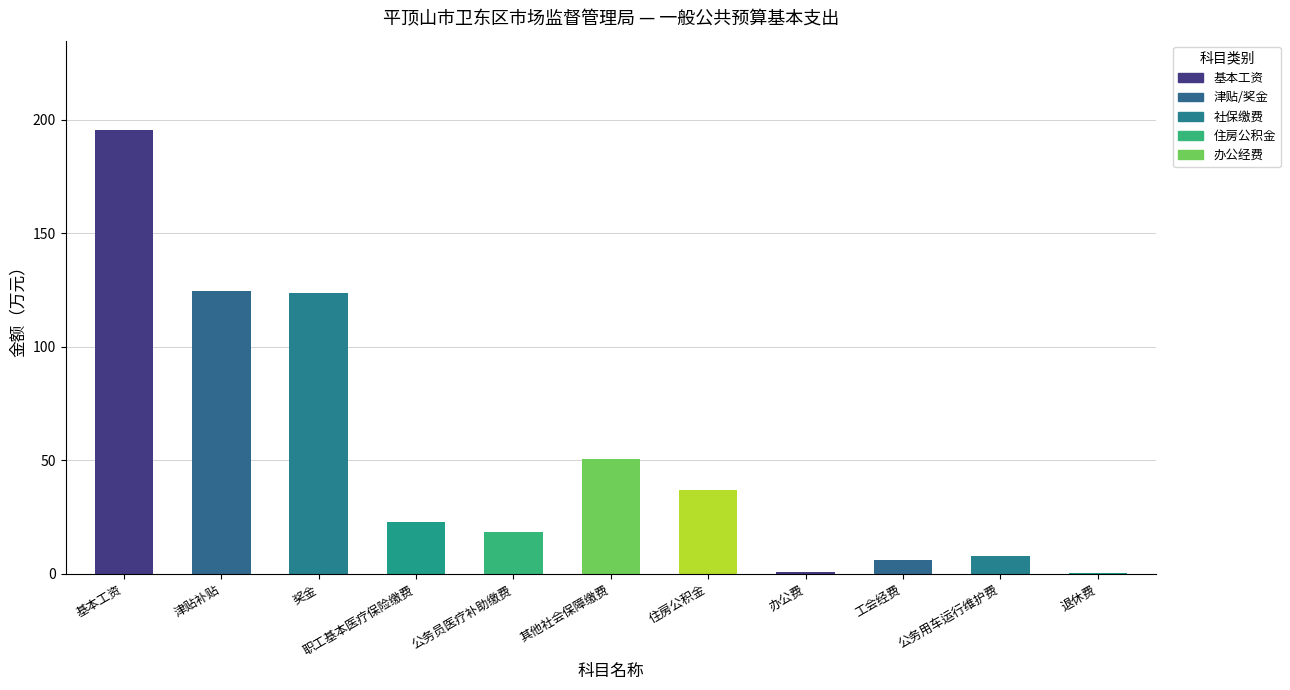

Are the bars horizontal?

No